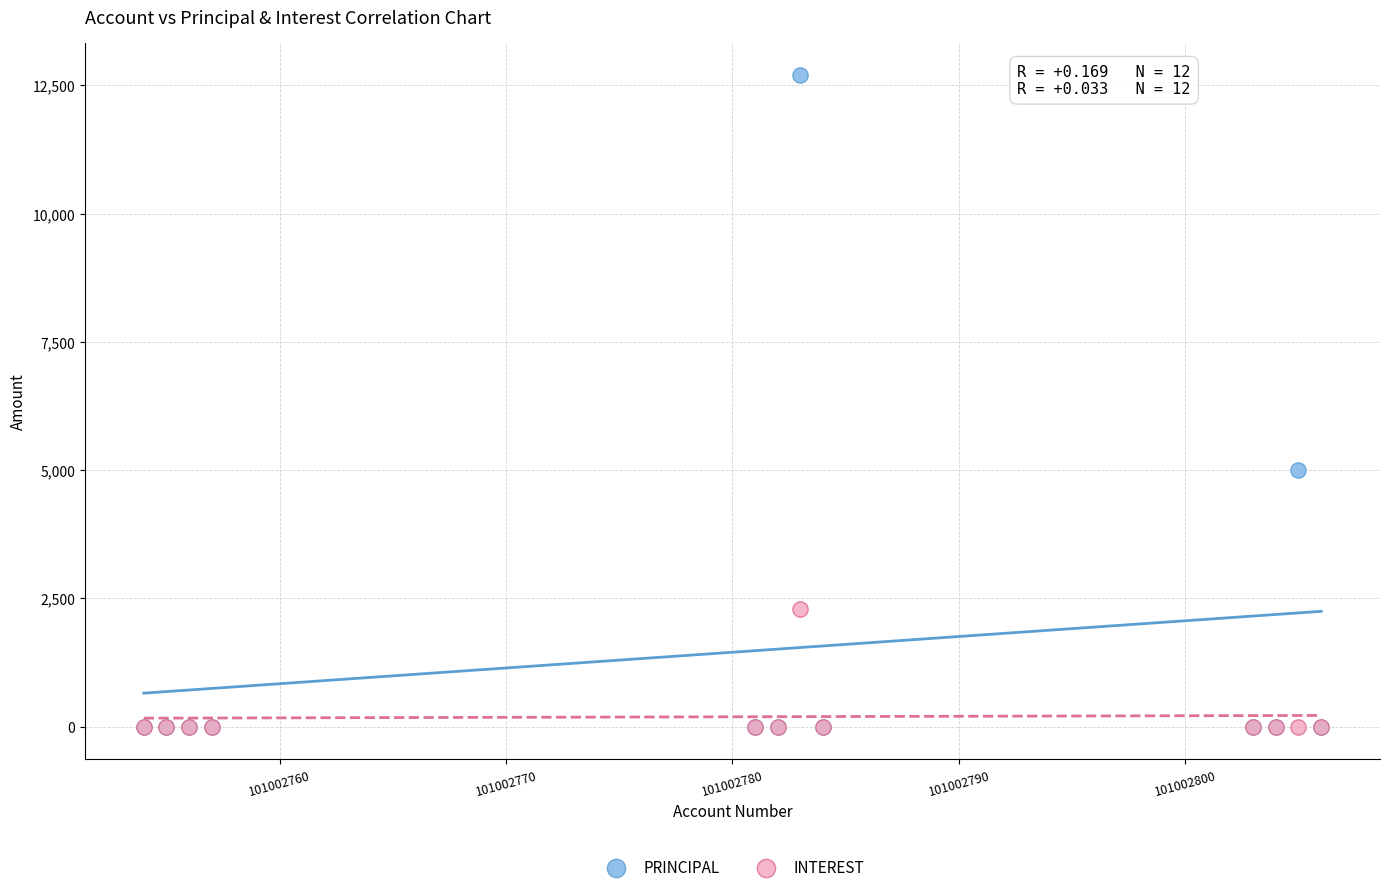

What are all the series names shown in the legend?

PRINCIPAL, INTEREST